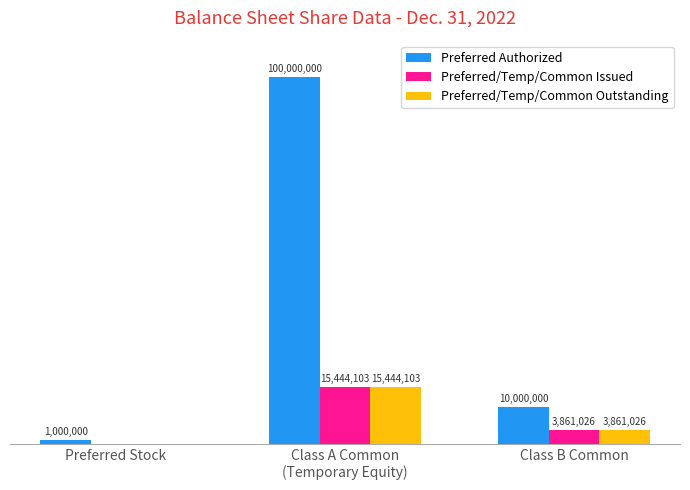

Does the chart contain stacked bars?

No